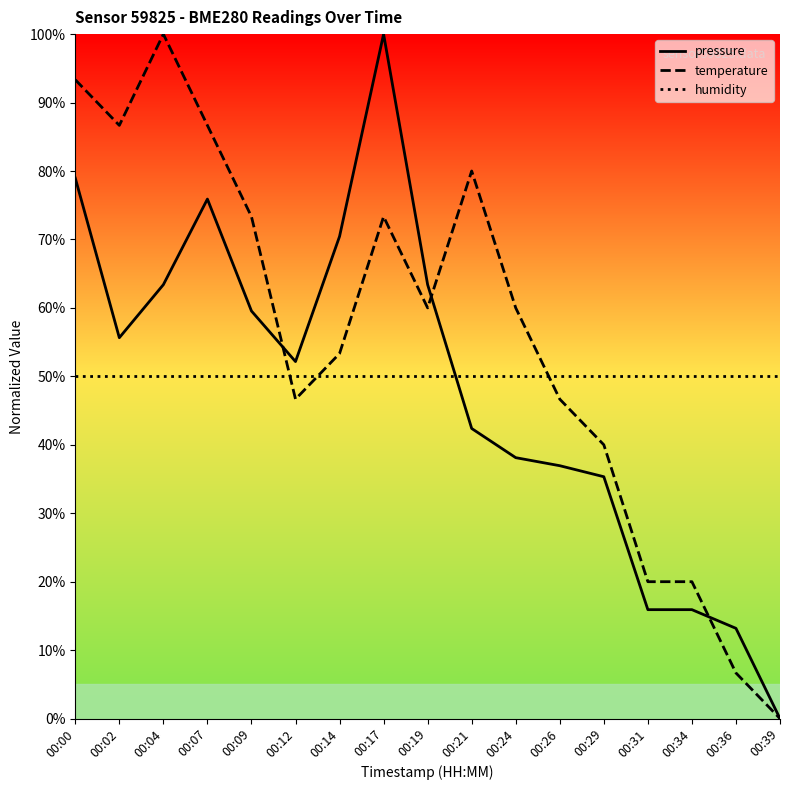

Rank the series by their average value, from highest to lowest.

temperature, humidity, pressure